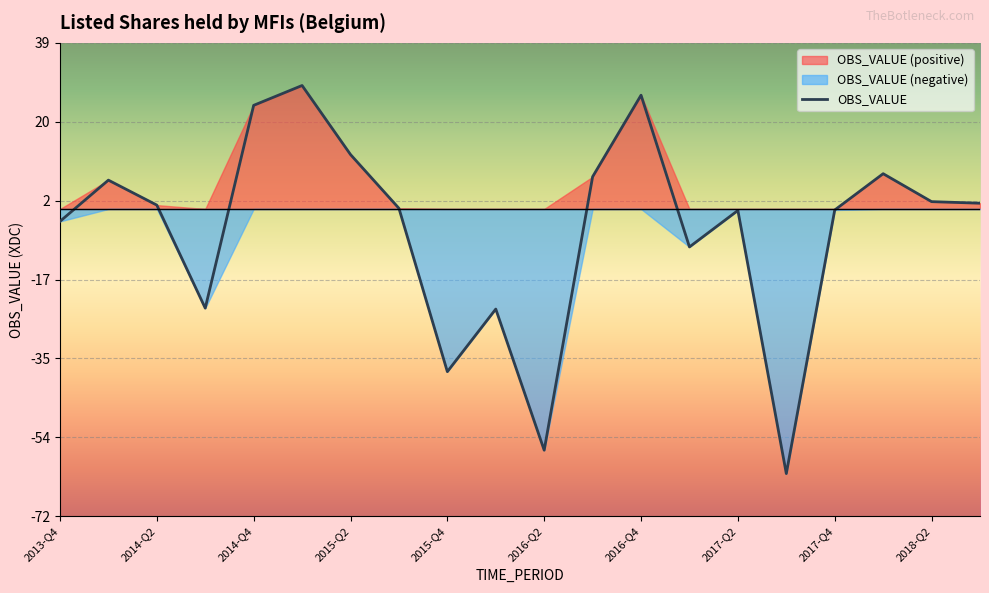

What is the difference between the maximum and second lowest values?

85.5